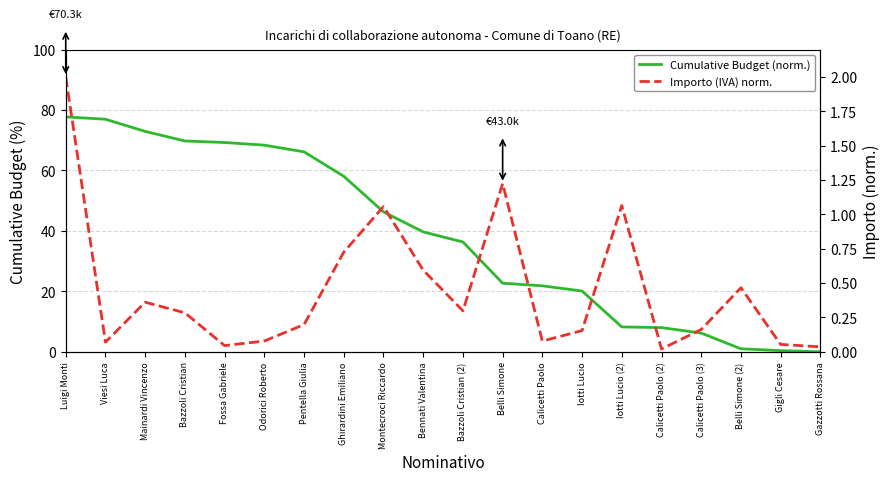

Which series ends up on top after the final intersection of Importo (IVA) norm. and Cumulative Budget (norm.)?

Importo (IVA) norm.